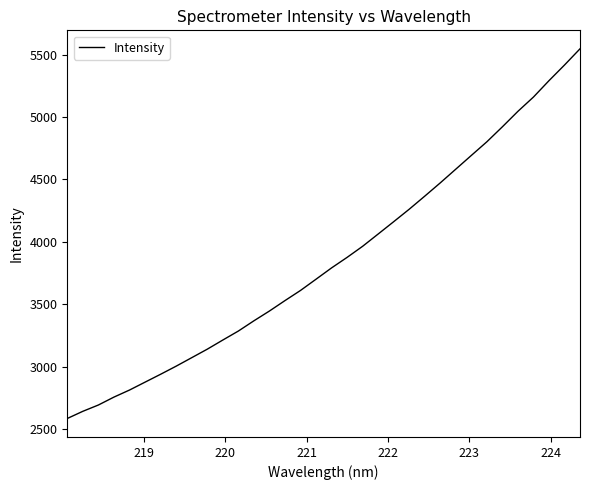

What is the difference between the maximum and minimum values?

2959.8